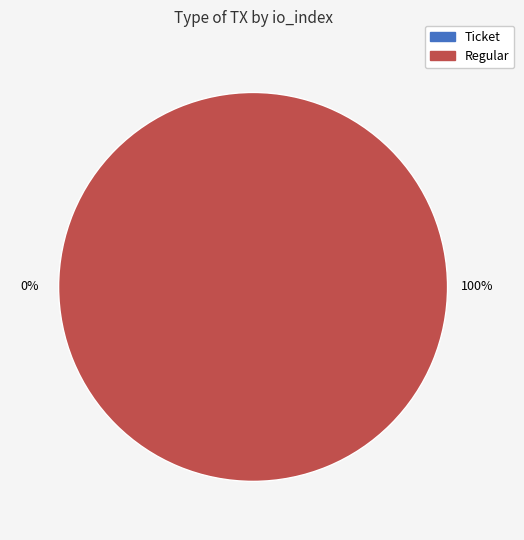

True or false: Regular (io_index=16) accounts for 99% of the total.

False